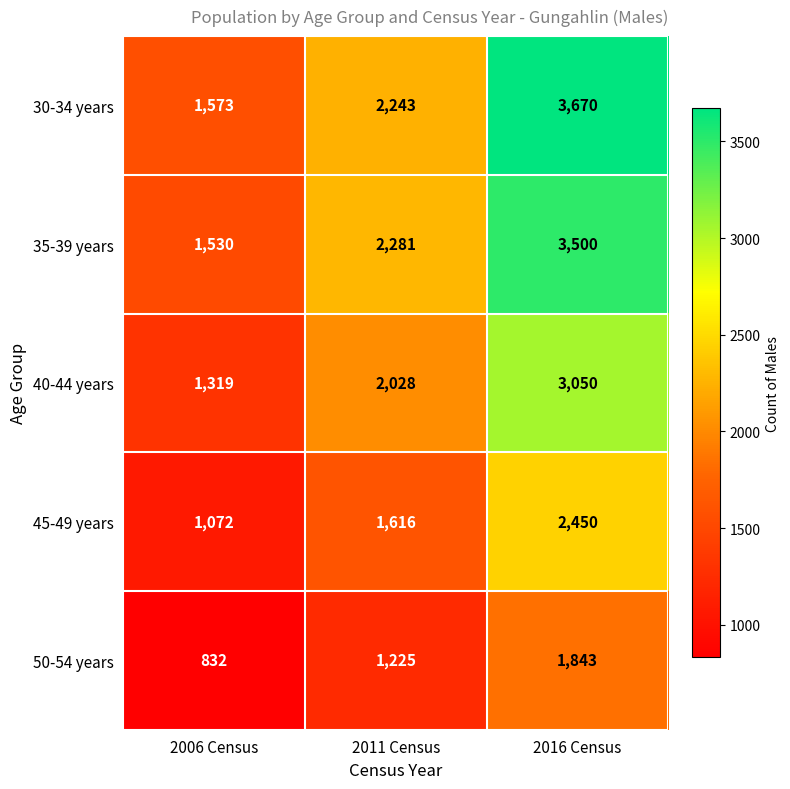

Between 2011 Census and 2016 Census, which series saw the biggest shift?

30-34 years